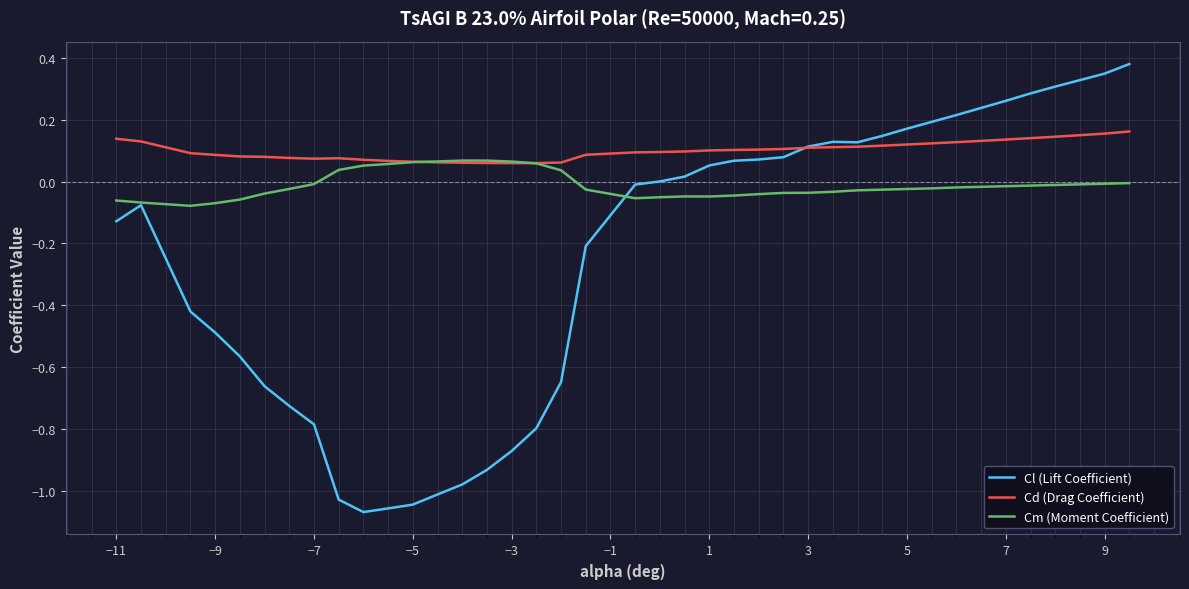

Which series has the largest total across all categories?

Cd (Drag Coefficient)